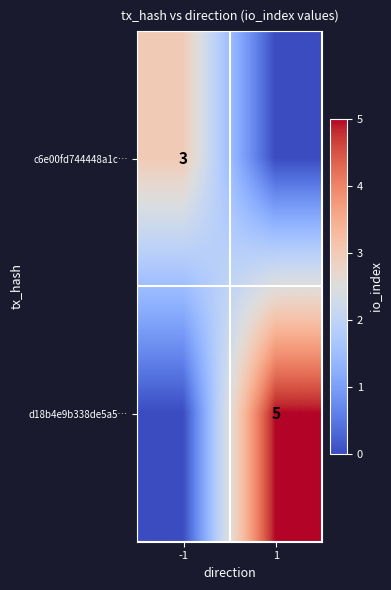

The c6e00fd744448a1c… series shows 1 at -1. True or false?

False